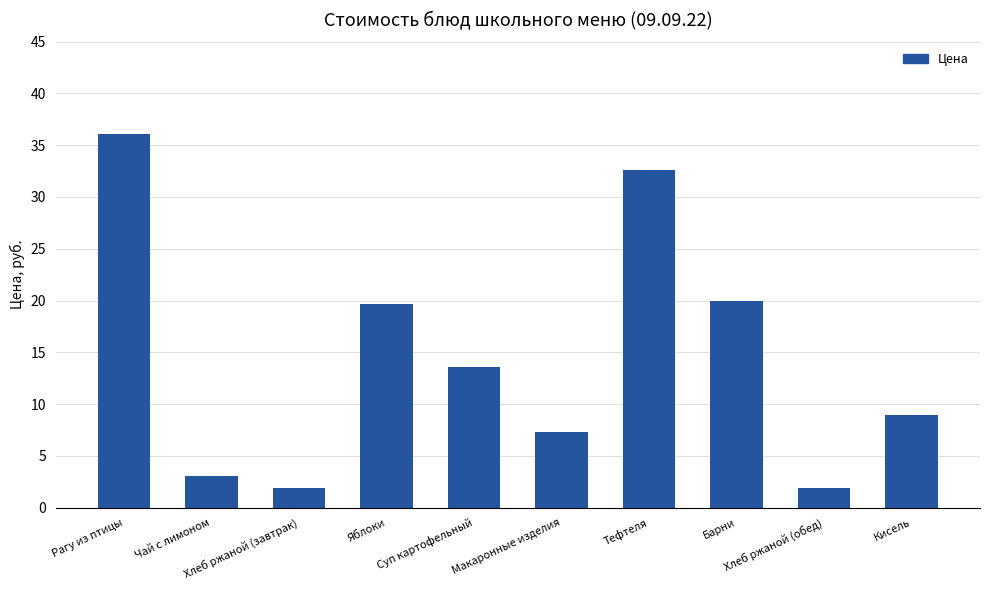

How many bars are there in total?

10